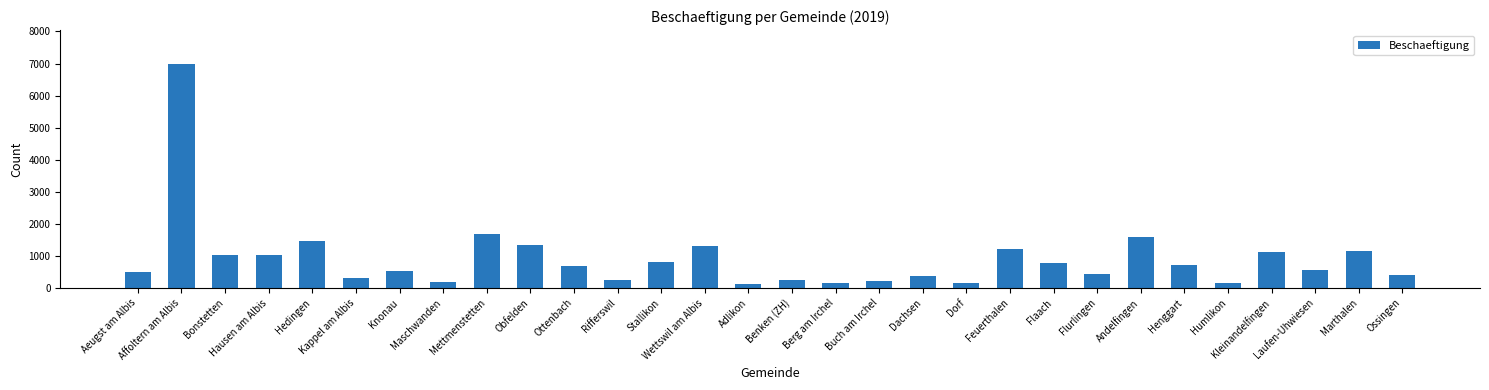

At which label does the data first exceed 687?

Affoltern am Albis